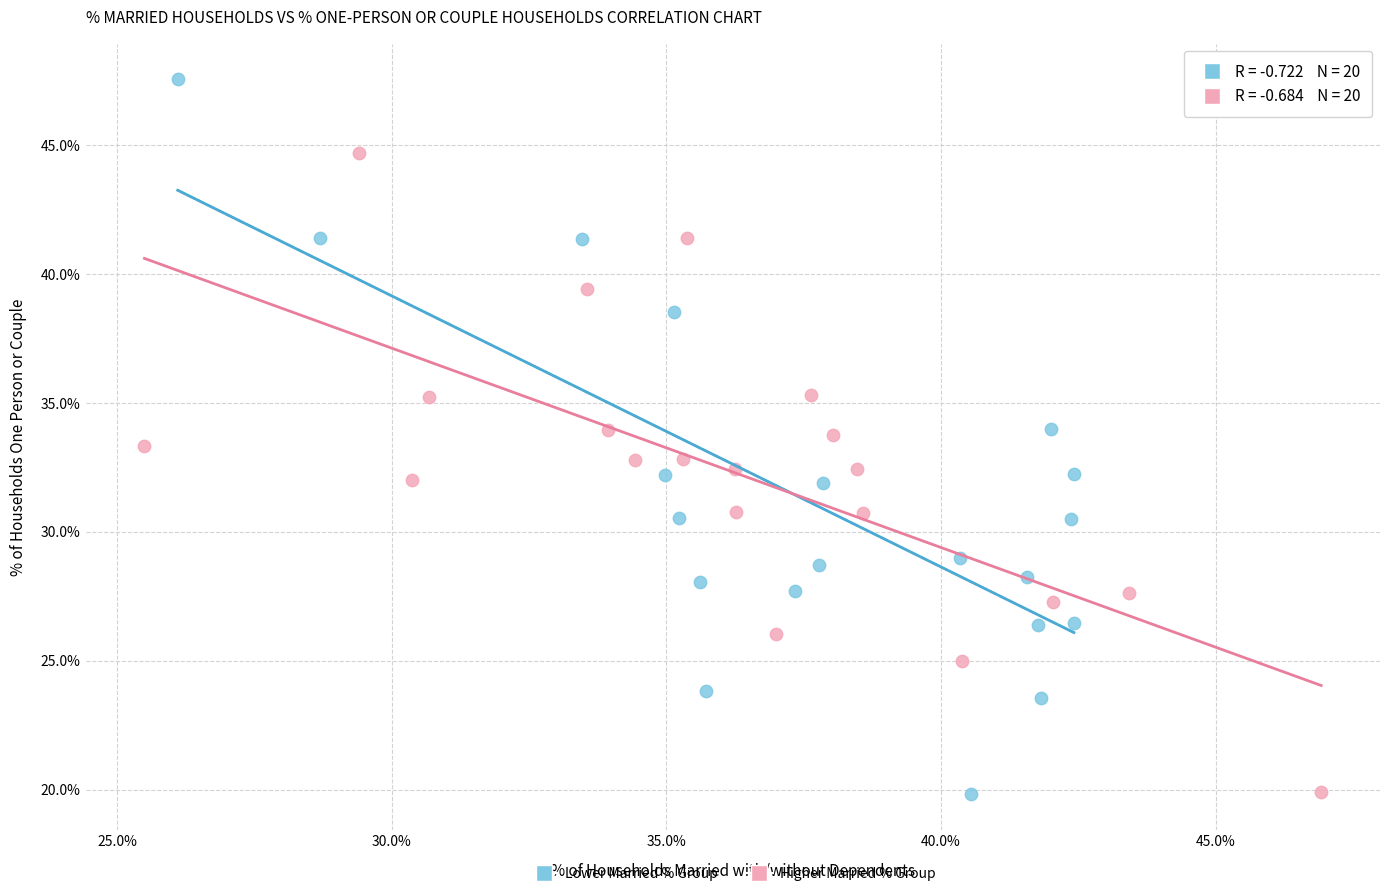

Which series has the widest spread of Y values?

Lower Married % Group